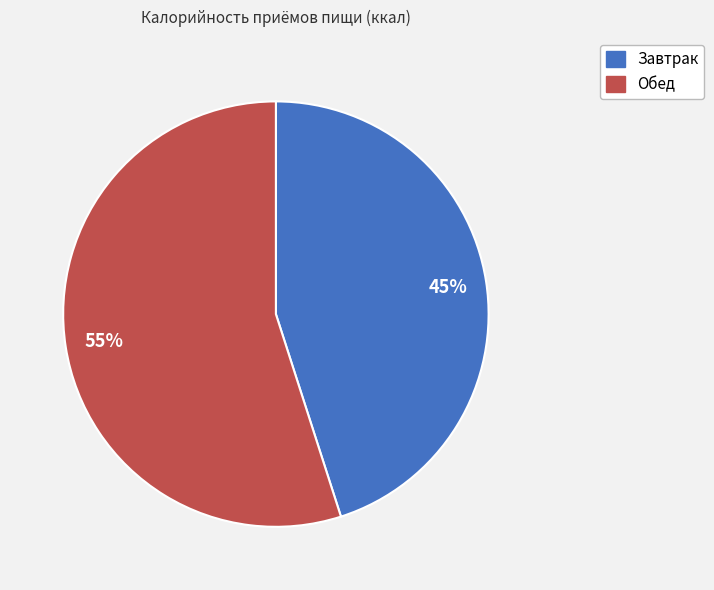

Which category has the biggest portion of the pie?

Обед